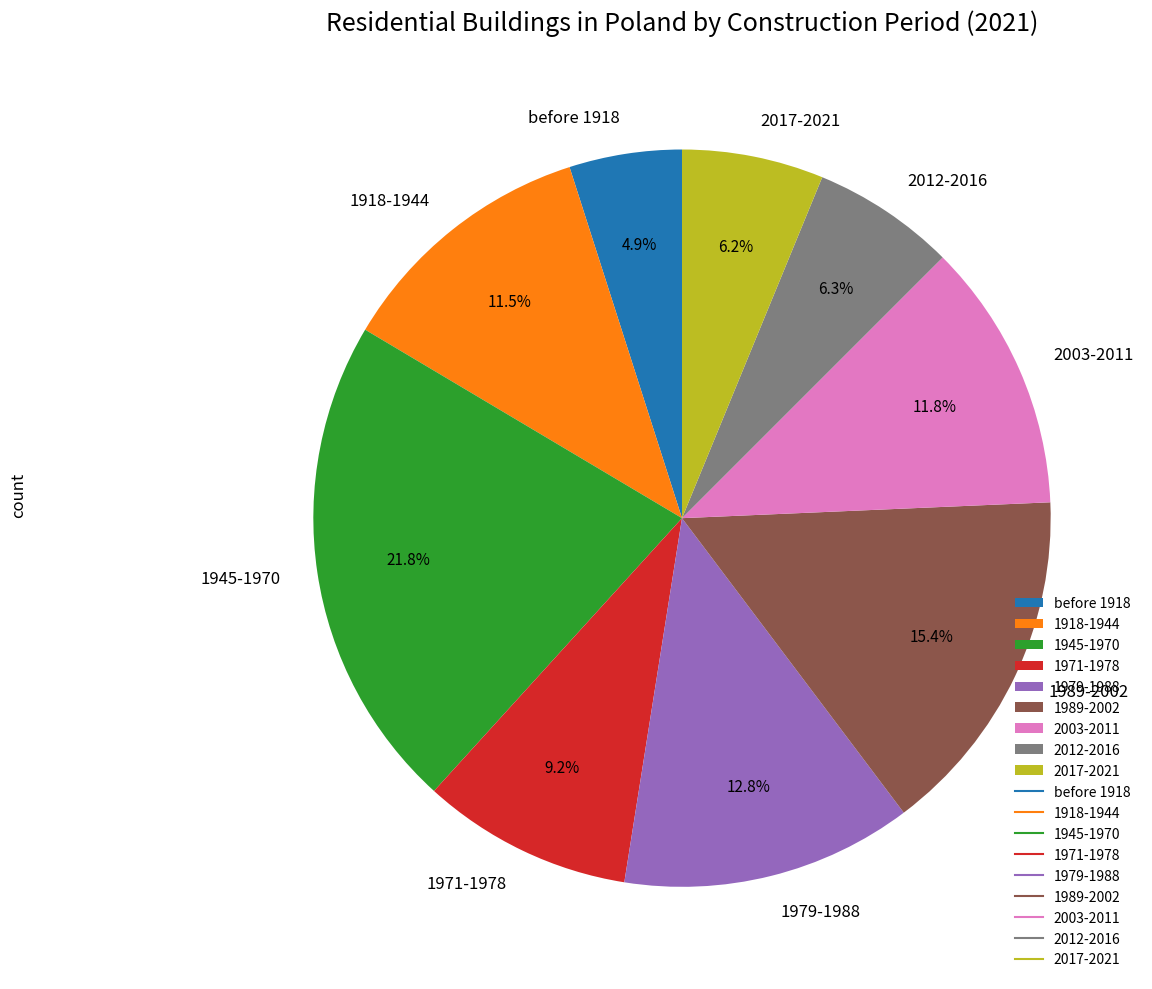

To the nearest percent, what portion does 1989-2002 represent?

15%